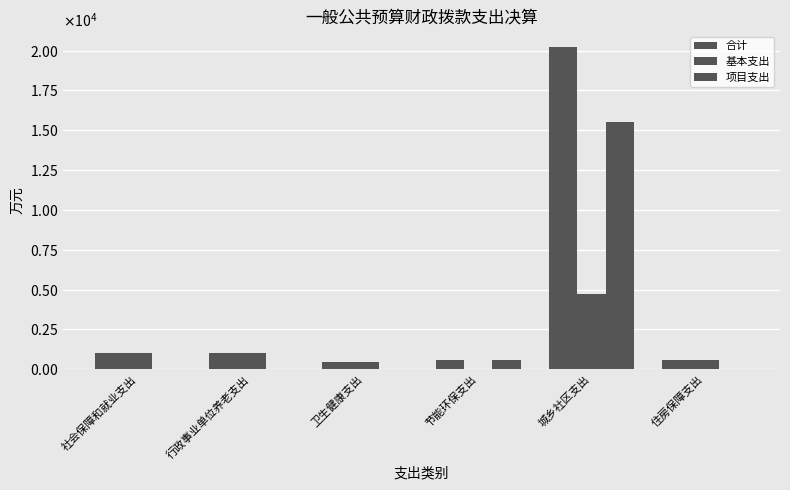

Rank the series at 行政事业单位养老支出 from lowest to highest value.

项目支出, 基本支出, 合计